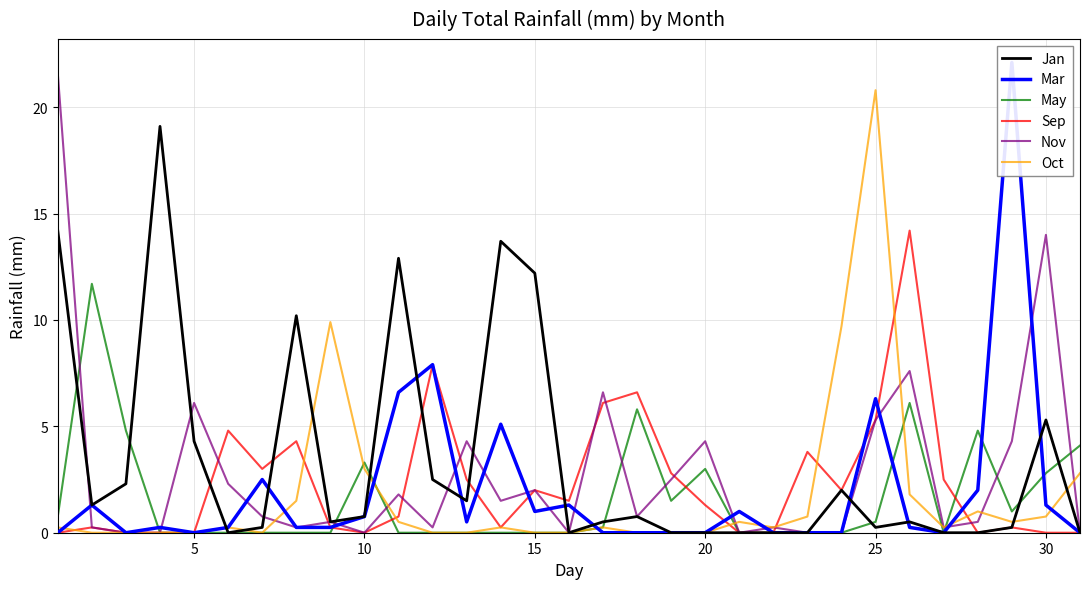

Which series has the largest total across all categories?

Jan